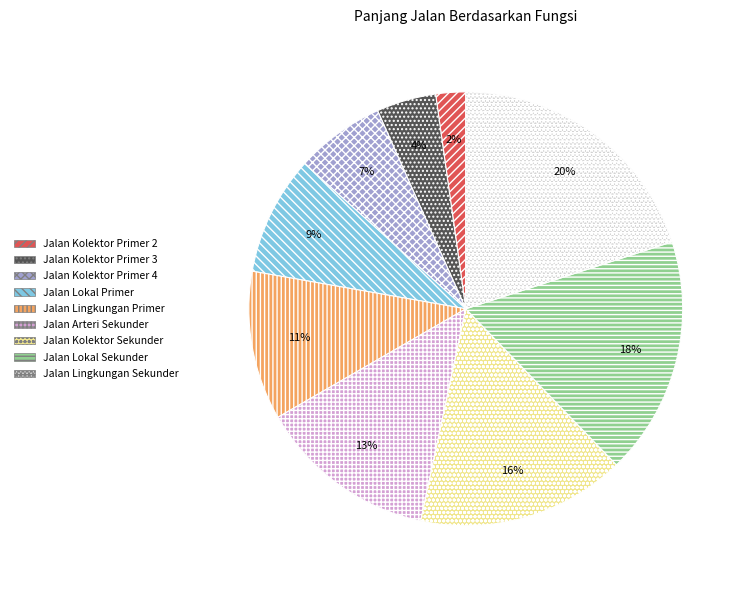

How many segments does this pie chart have?

9